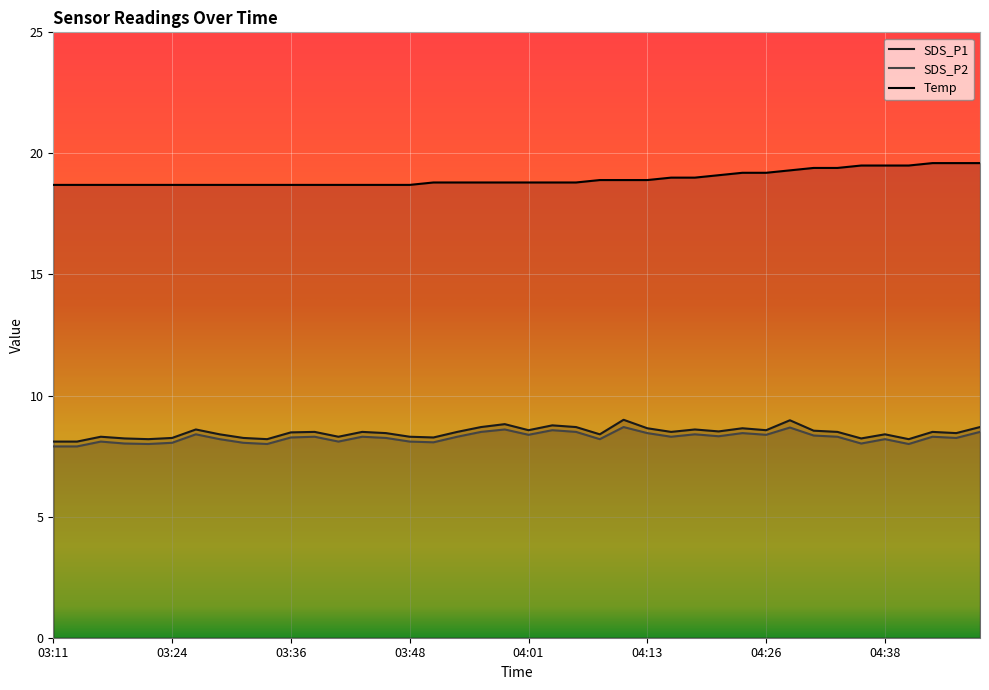

Which series has the largest range (max minus min)?

Temp